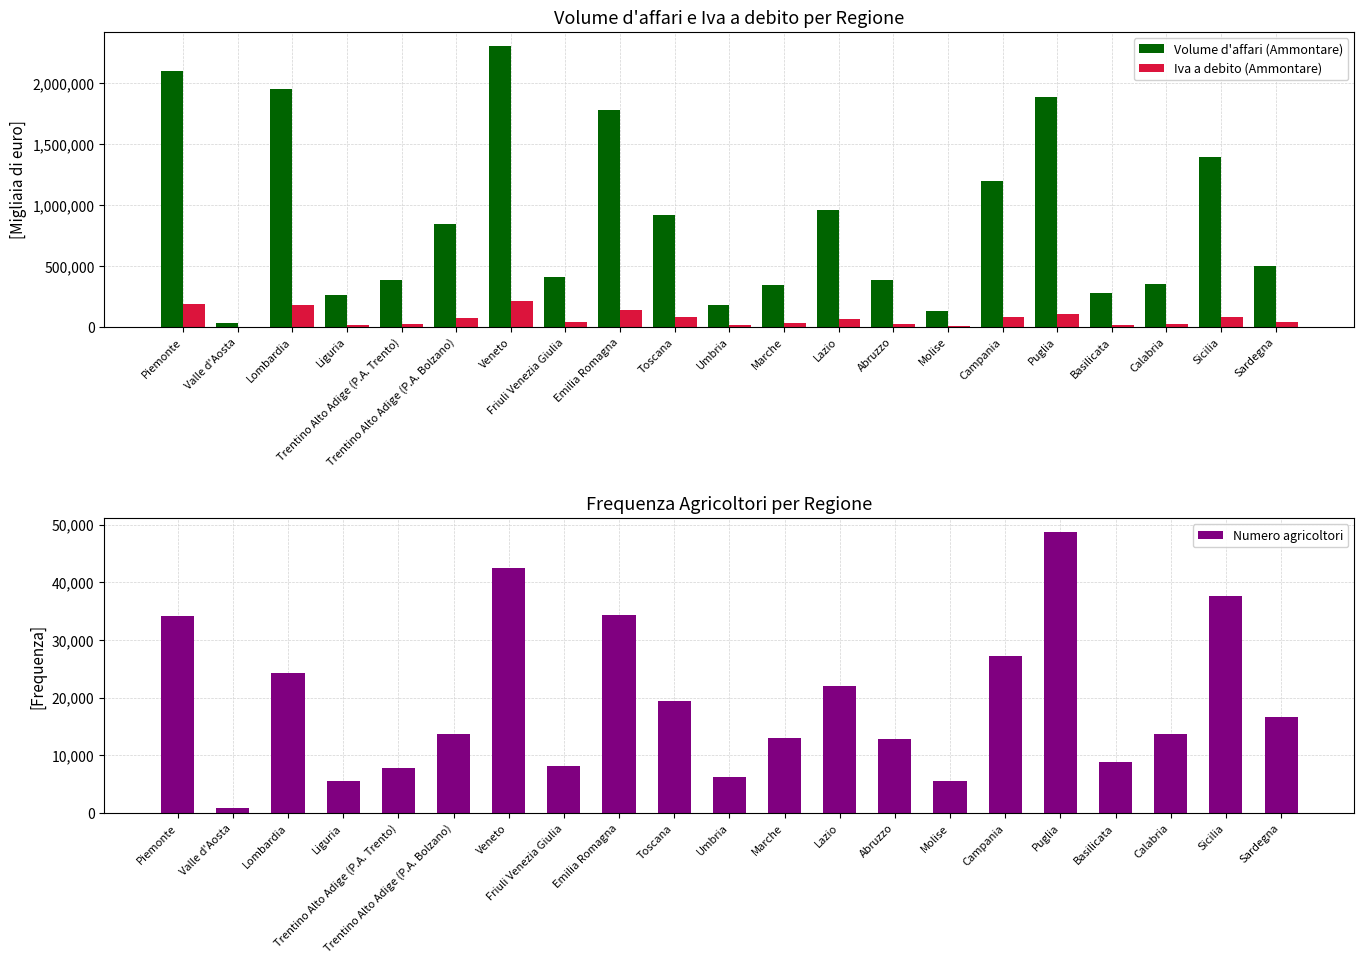

What is the total value across all series at Liguria?

282857